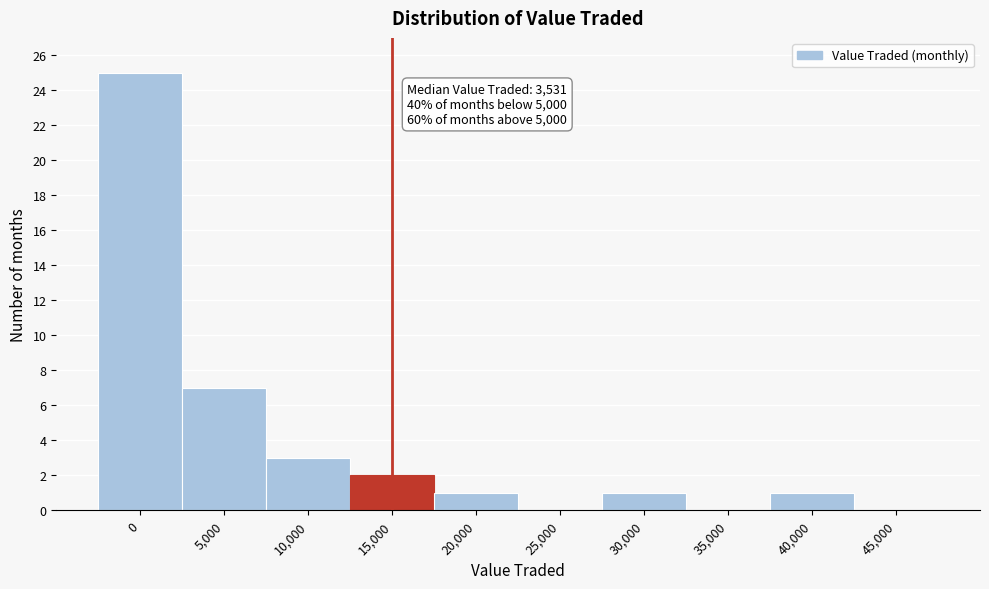

Reading left to right, extract all data points from this chart.

0=25	5,000=7	10,000=3	15,000=2	20,000=1	25,000=0	30,000=1	35,000=0	40,000=1	45,000=0